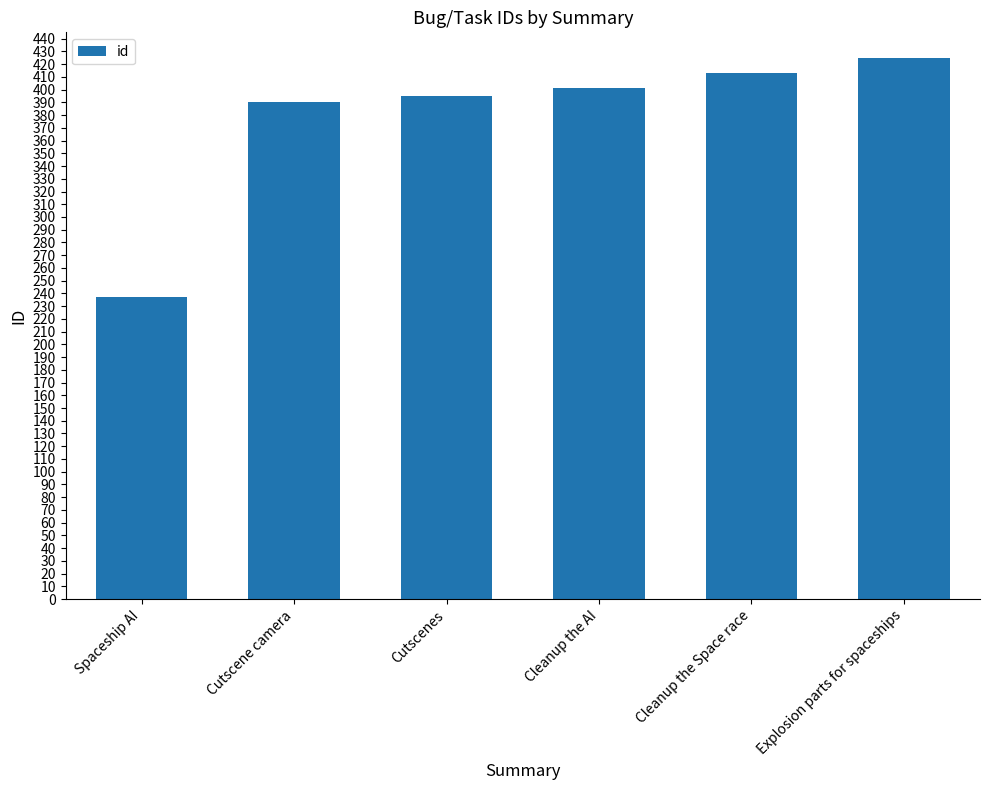

Rank the categories by value from highest to lowest.

Explosion parts for spaceships, Cleanup the Space race, Cleanup the AI, Cutscenes, Cutscene camera, Spaceship AI